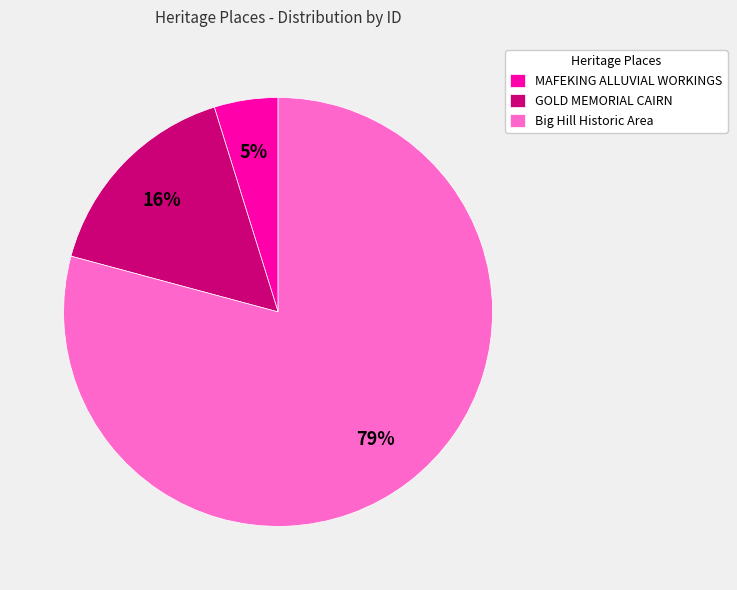

The Big Hill Historic Area slice represents 90% of the pie. True or false?

False